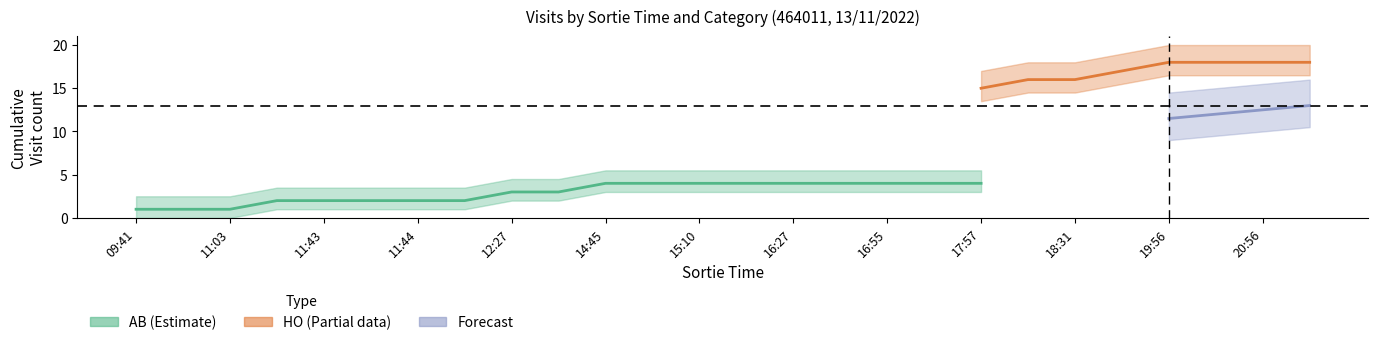

At which category does the chart reach its minimum across all series?

09:41